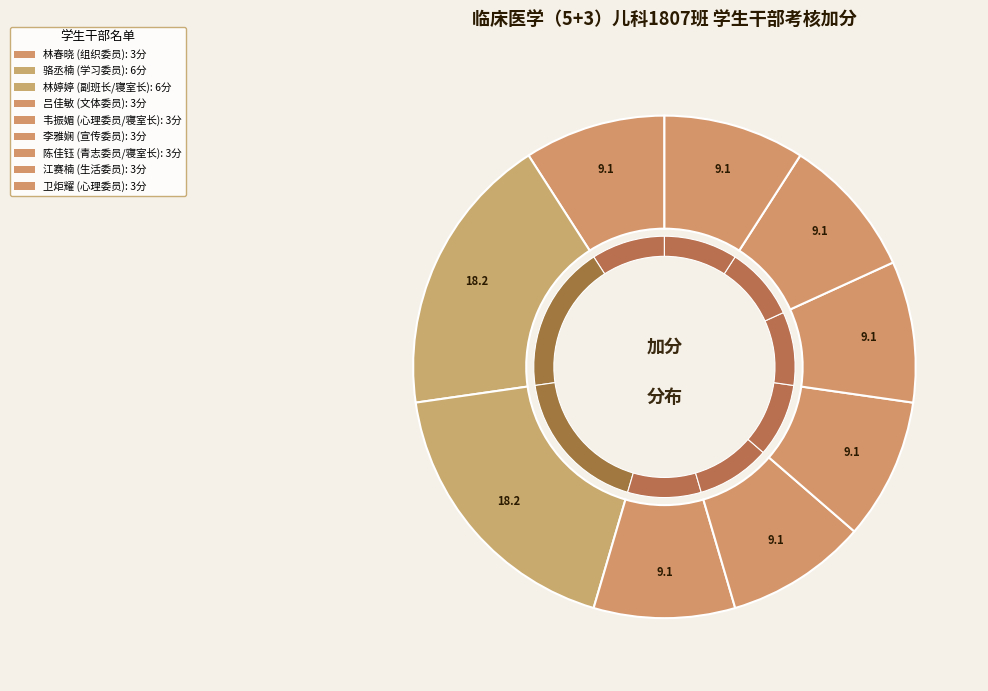

True or false: 江赛楠
生活委员 accounts for 1% of the total.

False